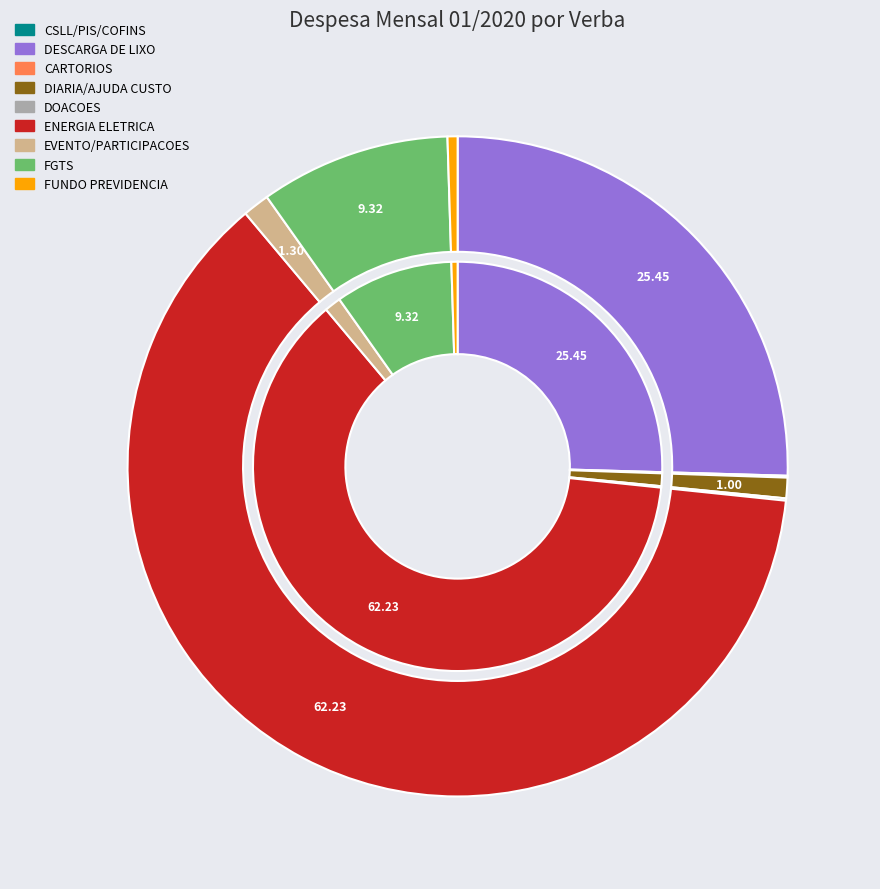

Does FGTS account for over 50% of the chart?

No